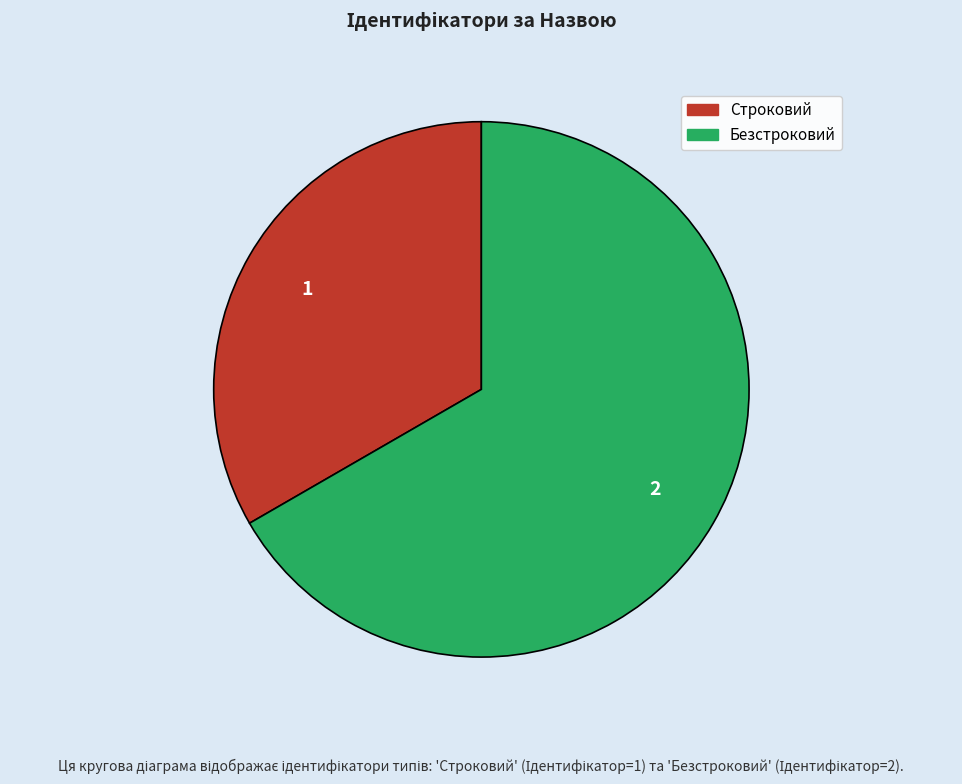

Which slice is the largest?

Безстроковий